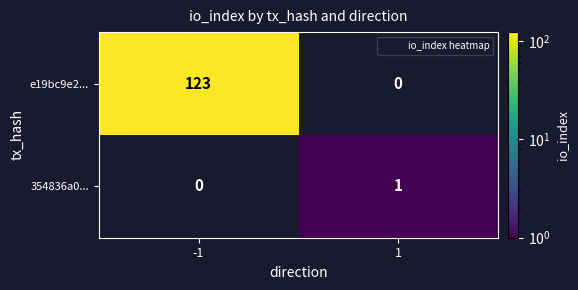

How many values in e19bc9e2... are above zero?

1